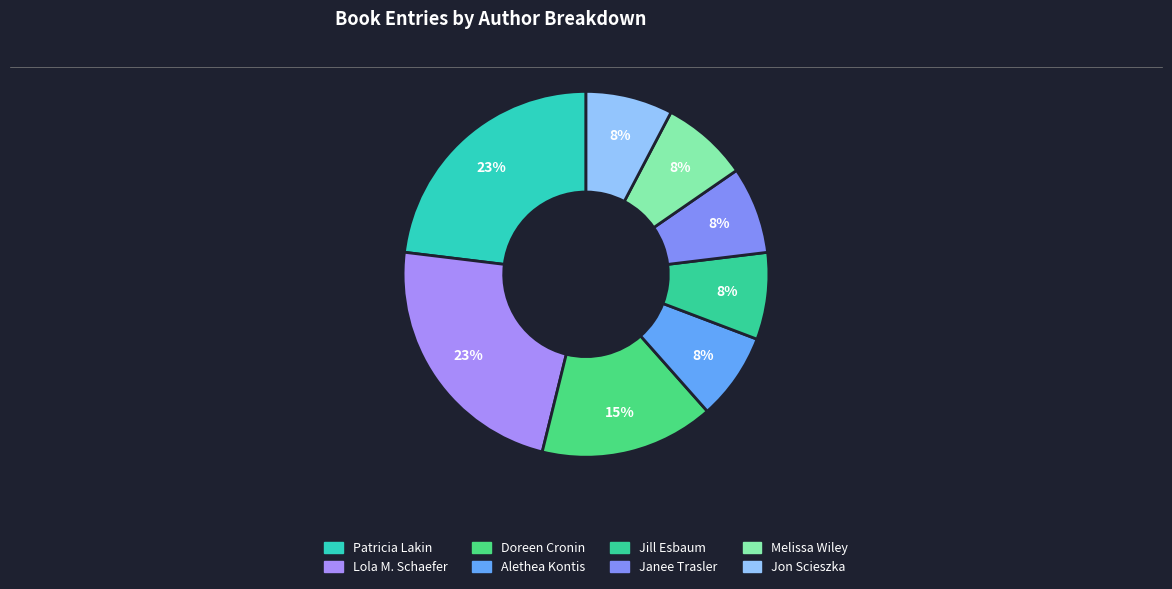

Does any single category account for the majority?

No